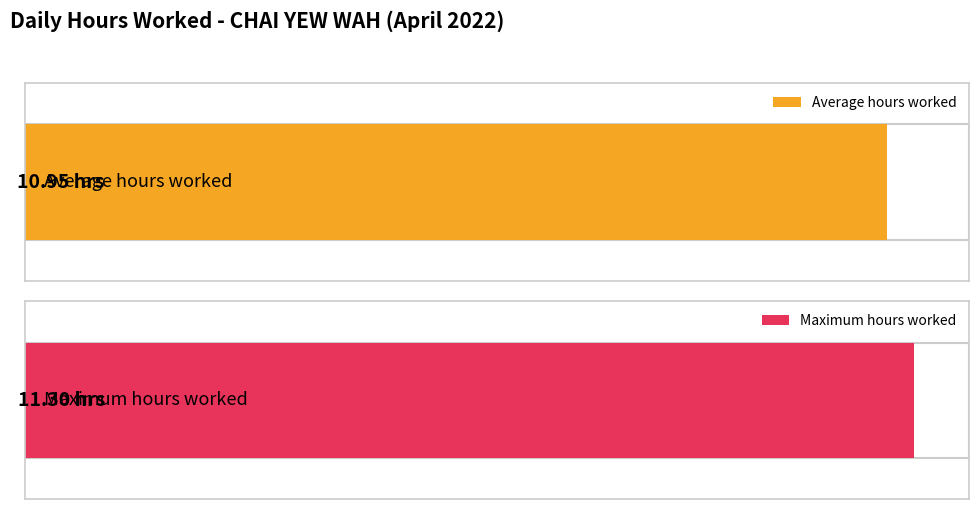

Is it true that the value at 23-Sat is 17.0?

False